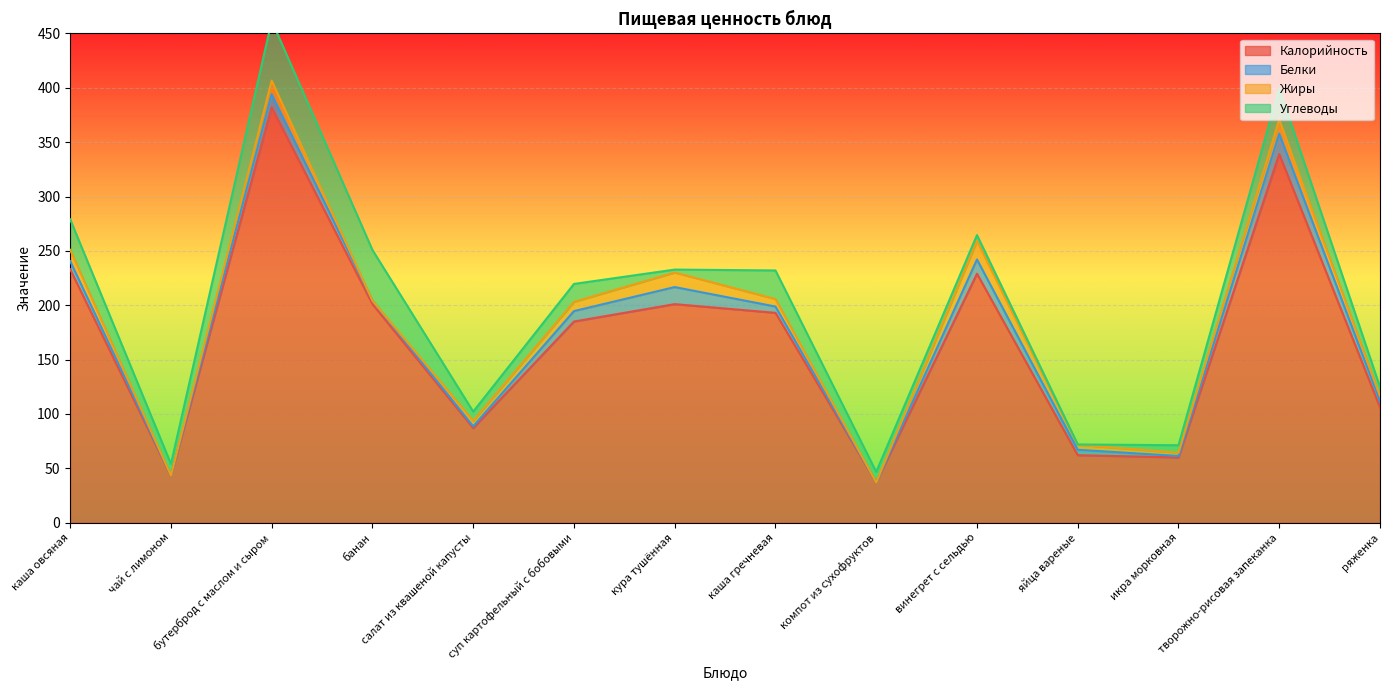

Reading left to right, extract all data points from this chart.

Калорийность: 233.0	43.0	382.0	201.0	87.0	185.0	201.0	193.0	37.0	229.0	62.0	60.0	339.0	106.0
Белки: 7.6	0.3	12.1	3.3	1.6	9.6	15.7	5.8	0.0	13.1	5.0	1.3	18.8	5.7
Жиры: 10.4	0.0	12.5	0.0	5.1	8.5	13.4	6.9	0.0	17.0	4.6	3.0	13.1	4.9
Углеводы: 28.0	10.7	55.1	46.5	8.4	16.5	2.7	26.3	9.7	5.4	0.3	6.9	28.6	8.1